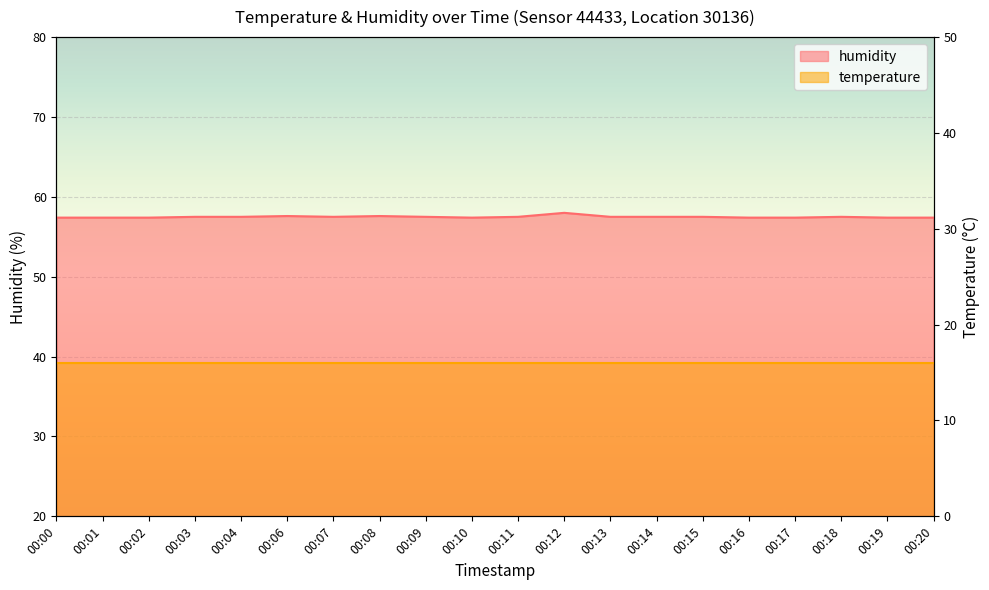

What is the value of the 15th point from the left?

57.5